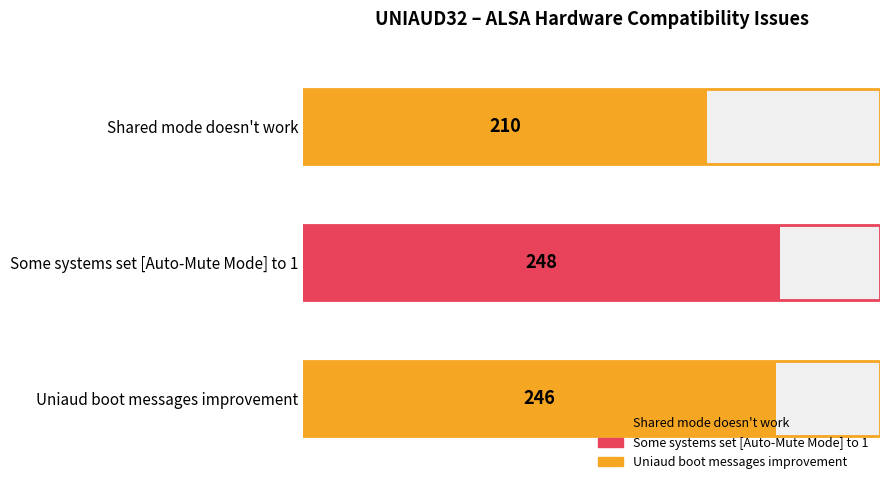

The chart shows a value of 335 at Shared mode doesn't work. True or false?

False